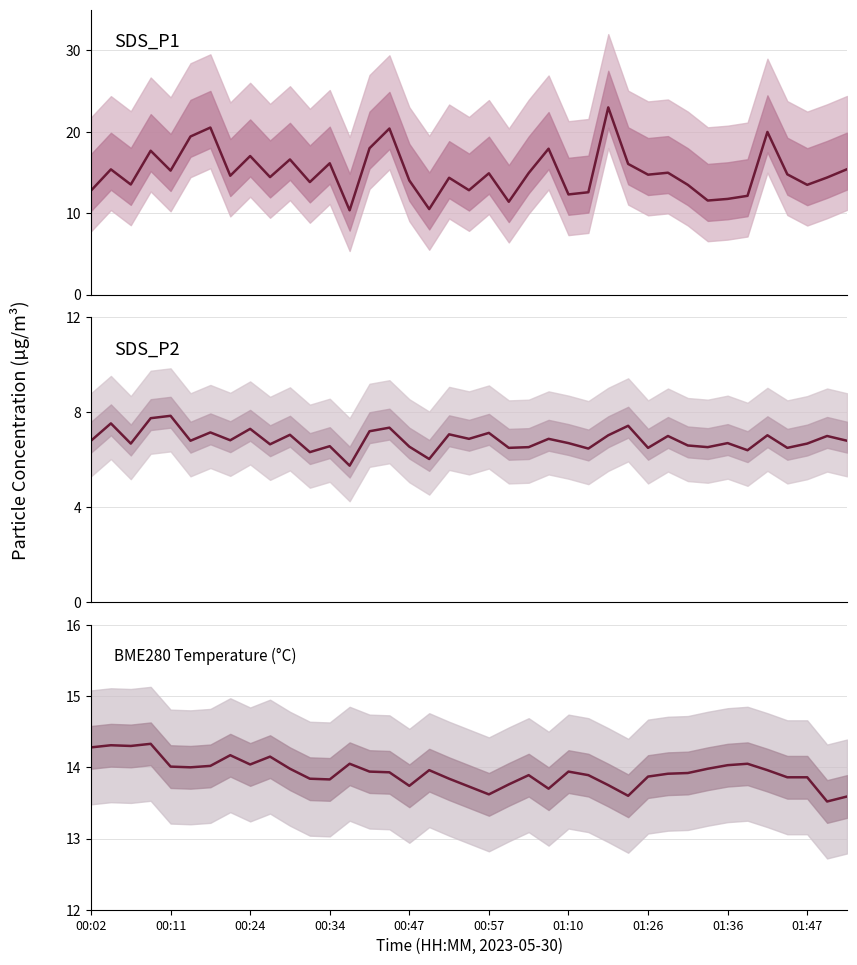

Reading left to right, what are all the values shown in this chart?

SDS_P1: 12.8	15.4	13.5	17.7	15.2	19.4	20.5	14.6	17.0	14.4	16.6	13.8	16.1	10.3	18.0	20.4	14.0	10.5	14.3	12.8	14.9	11.4	14.9	17.9	12.3	12.6	23.0	16.1	14.7	15.0	13.5	11.6	11.8	12.1	20.0	14.8	13.5	14.4	15.4
SDS_P2: 6.8	7.5	6.7	7.8	7.8	6.8	7.2	6.8	7.3	6.7	7.0	6.3	6.6	5.8	7.2	7.3	6.5	6.0	7.1	6.9	7.1	6.5	6.5	6.9	6.7	6.5	7.0	7.4	6.5	7.0	6.6	6.5	6.7	6.4	7.0	6.5	6.7	7.0	6.8
BME280_temperature: 14.3	14.3	14.3	14.3	14.0	14.0	14.0	14.2	14.0	14.2	14.0	13.8	13.8	14.1	13.9	13.9	13.7	14.0	13.8	13.7	13.6	13.8	13.9	13.7	13.9	13.9	13.8	13.6	13.9	13.9	13.9	14.0	14.0	14.1	14.0	13.9	13.9	13.5	13.6